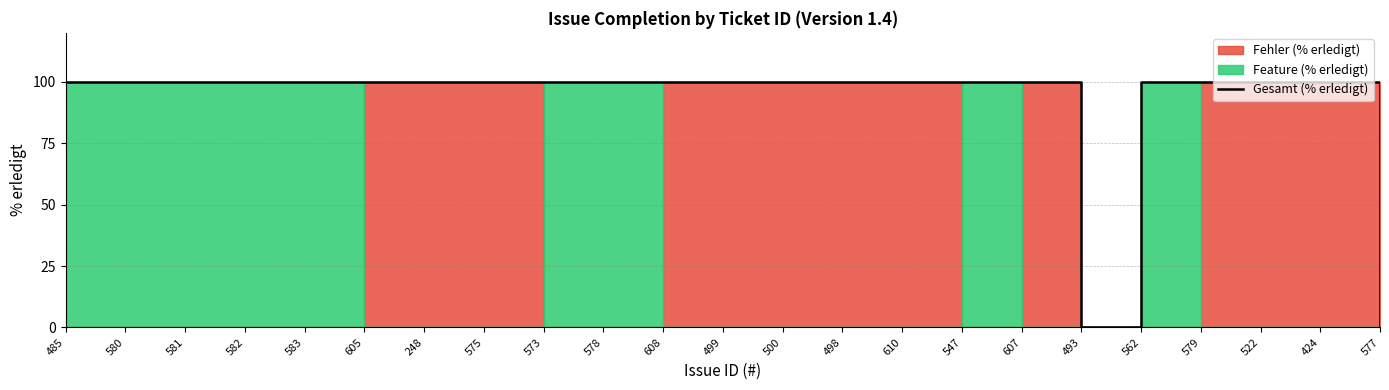

The chart shows a value of 137 at 573. True or false?

False